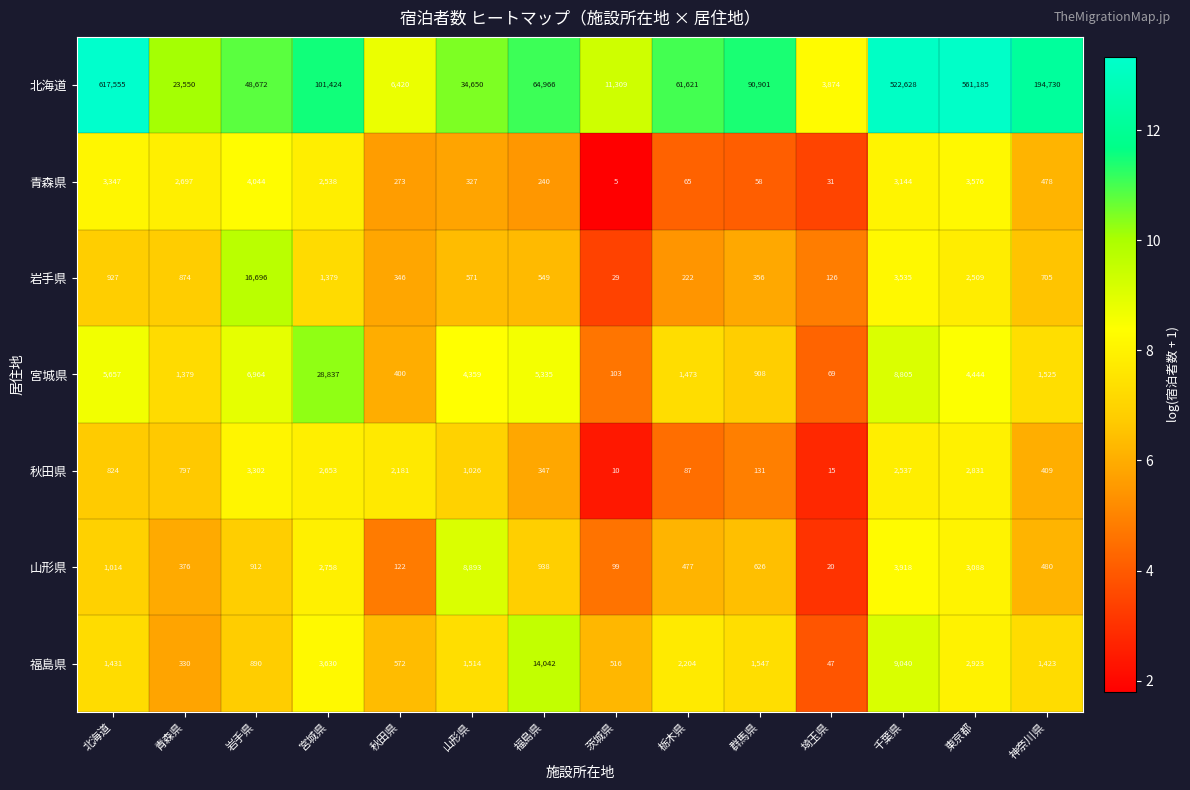

How many categories are shown in the chart?

14